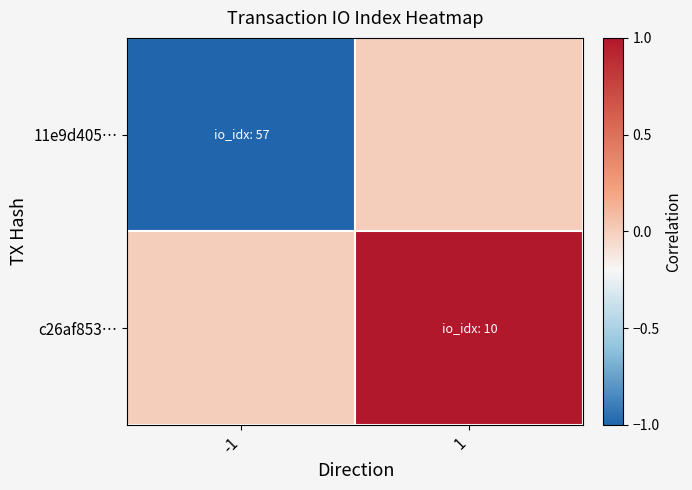

Reading left to right, extract all data points from this chart.

11e9d405…: -1=-1	1=0
c26af853…: -1=0	1=1